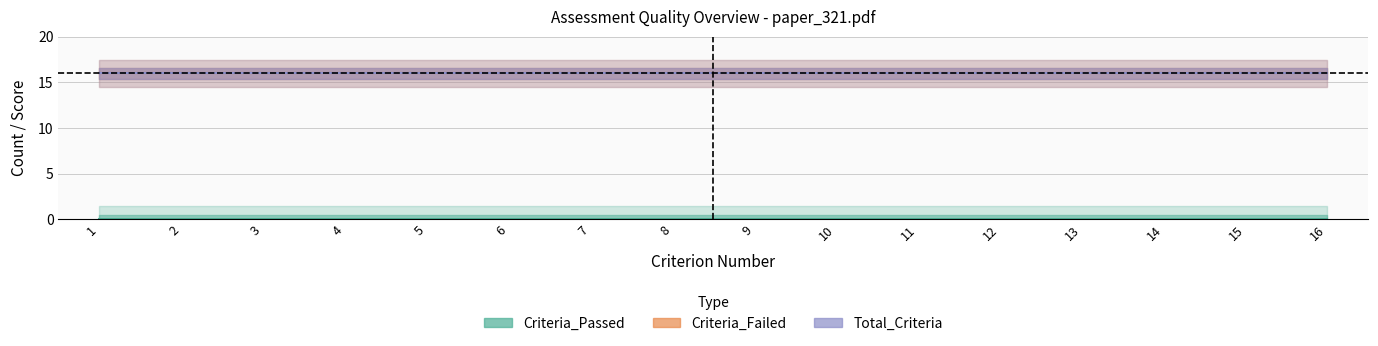

Does the chart display data point markers on the line(s)?

No